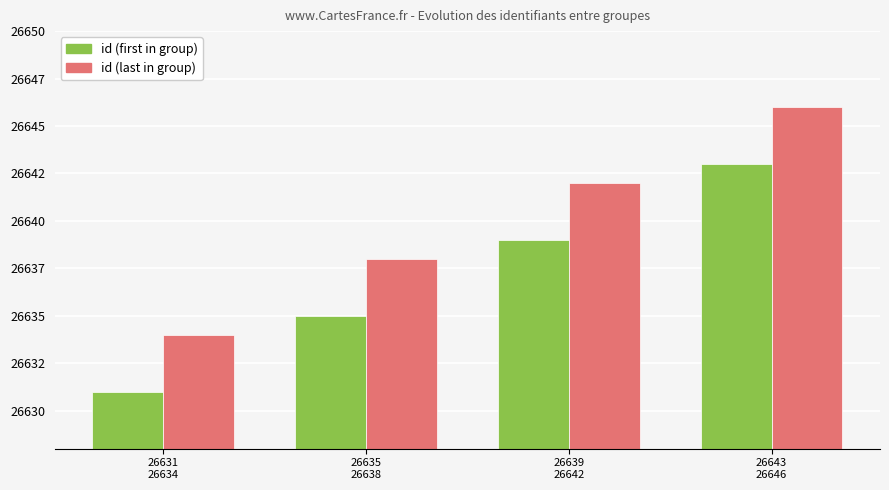

At which label does id (last in group) first exceed 26642?

26643
26646